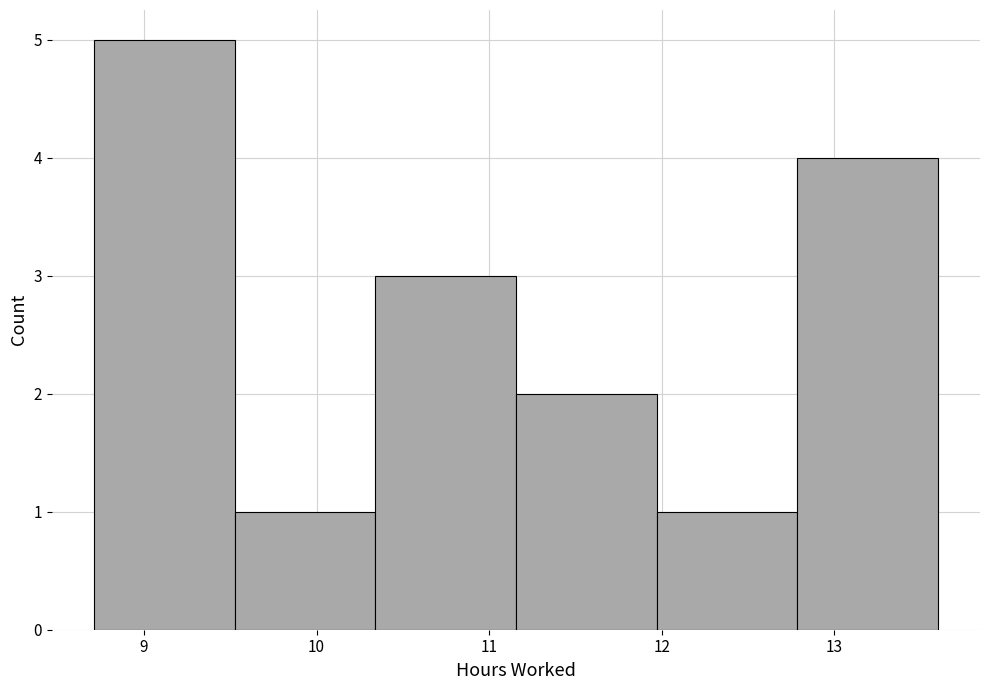

Reading left to right, transcribe this chart: for each bar, give the range it covers on the x-axis and its height. Neither the bar edges nor the heights are printed on the chart, so give them approximately, as read against the axes.

8.7 to 9.5: 5
9.5 to 10.3: 1
10.3 to 11.2: 3
11.2 to 12.0: 2
12.0 to 12.8: 1
12.8 to 13.6: 4